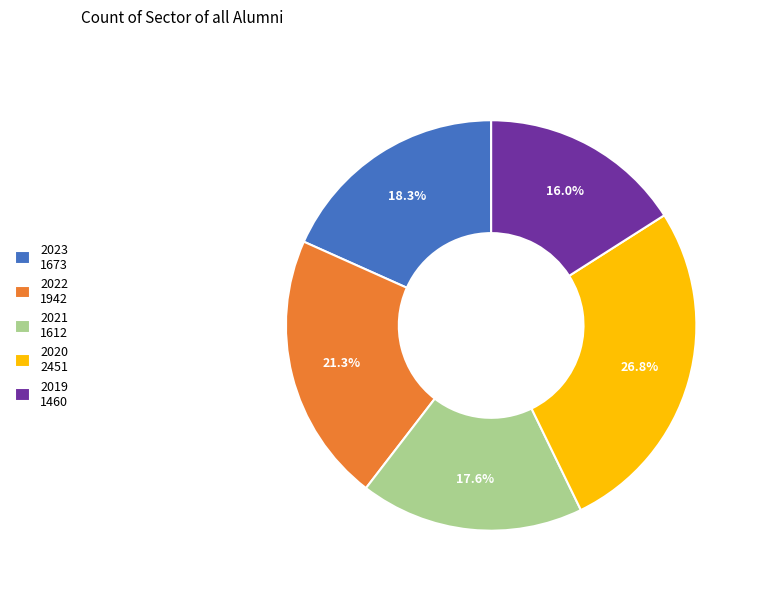

Which slice is the largest?

2020 2451